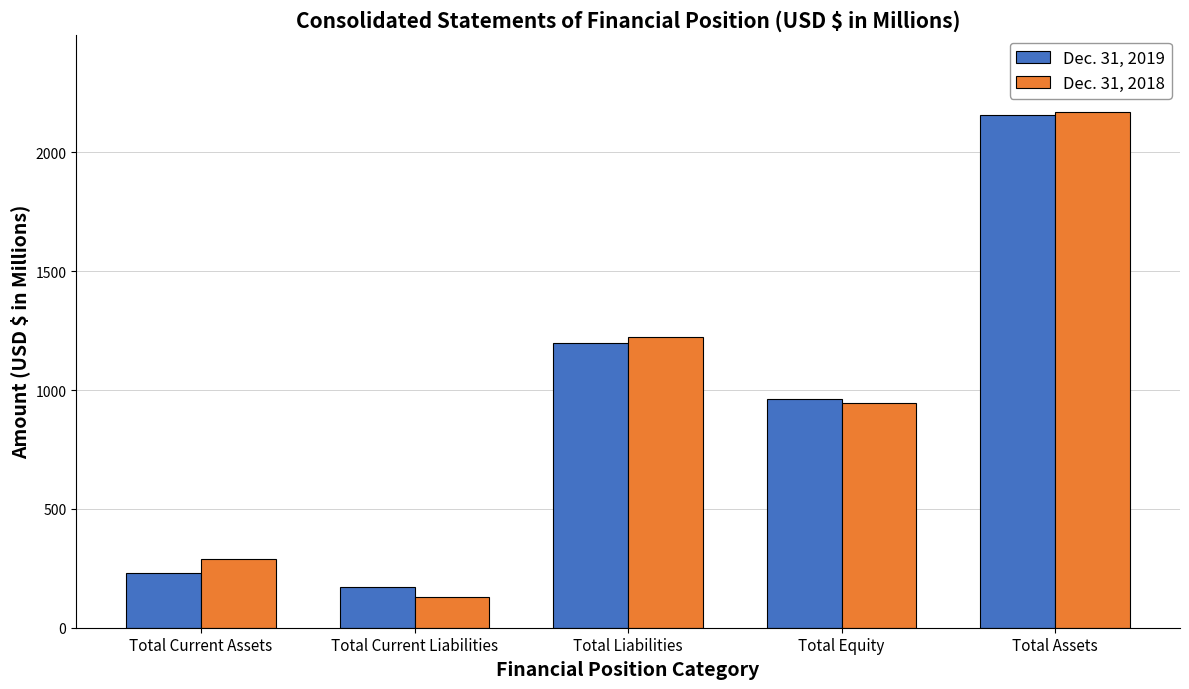

Where does the Dec. 31, 2019 series first go above 961?

Total Liabilities